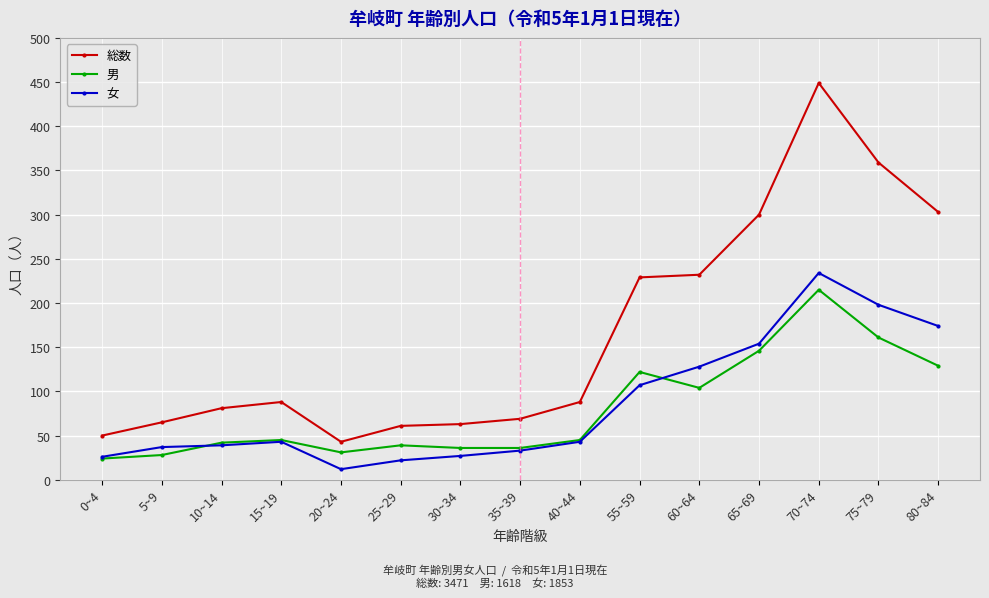

True or false: 男 has a value of 36 at 35~39.

True